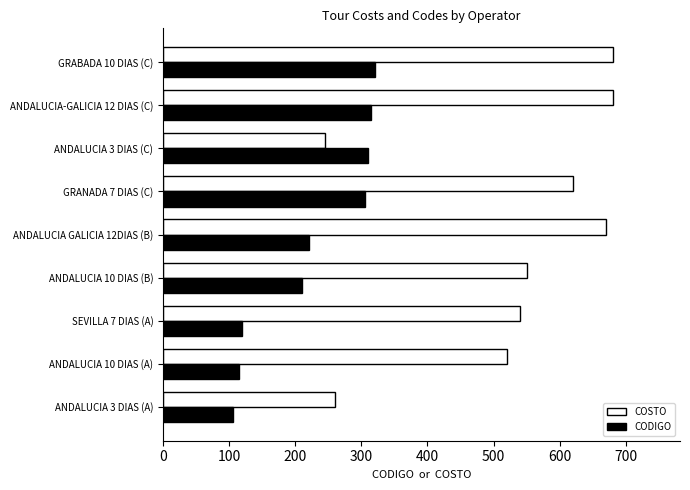

Read the CODIGO value at ANDALUCIA-GALICIA 12 DIAS (C).

315